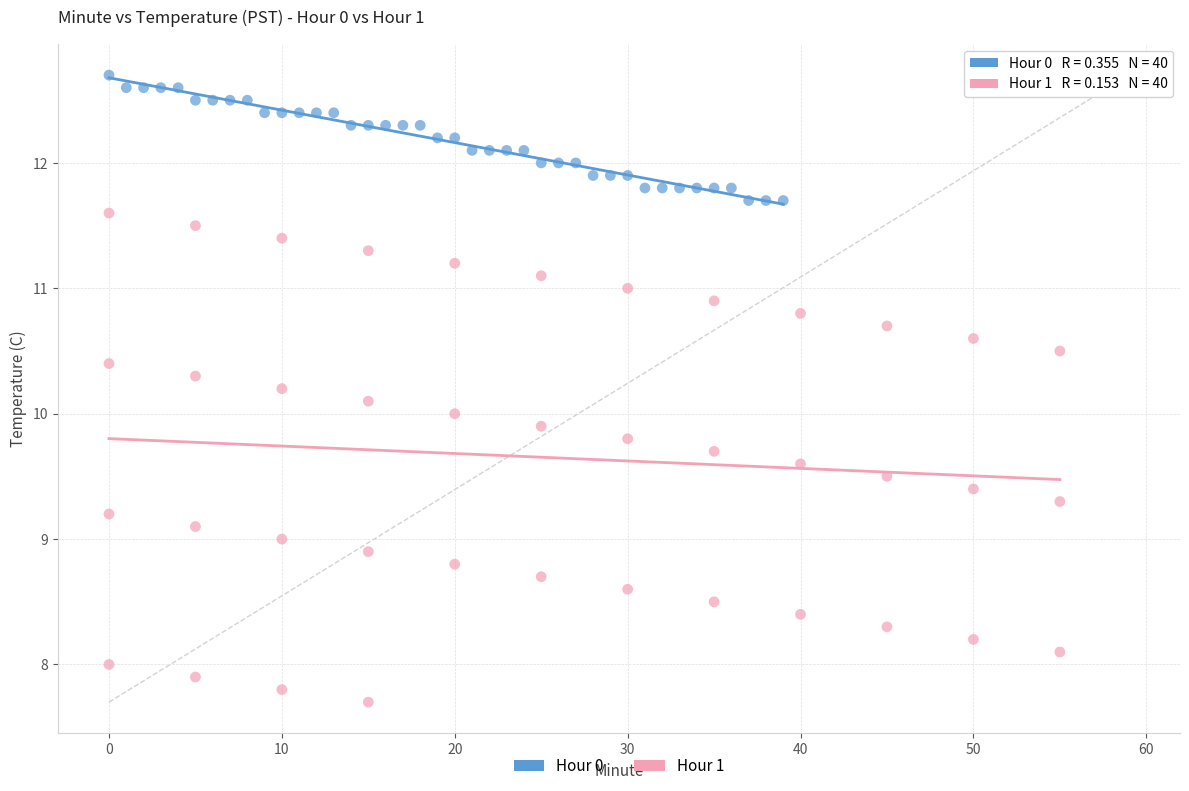

Which series has the largest Y range (max minus min)?

Hour 1